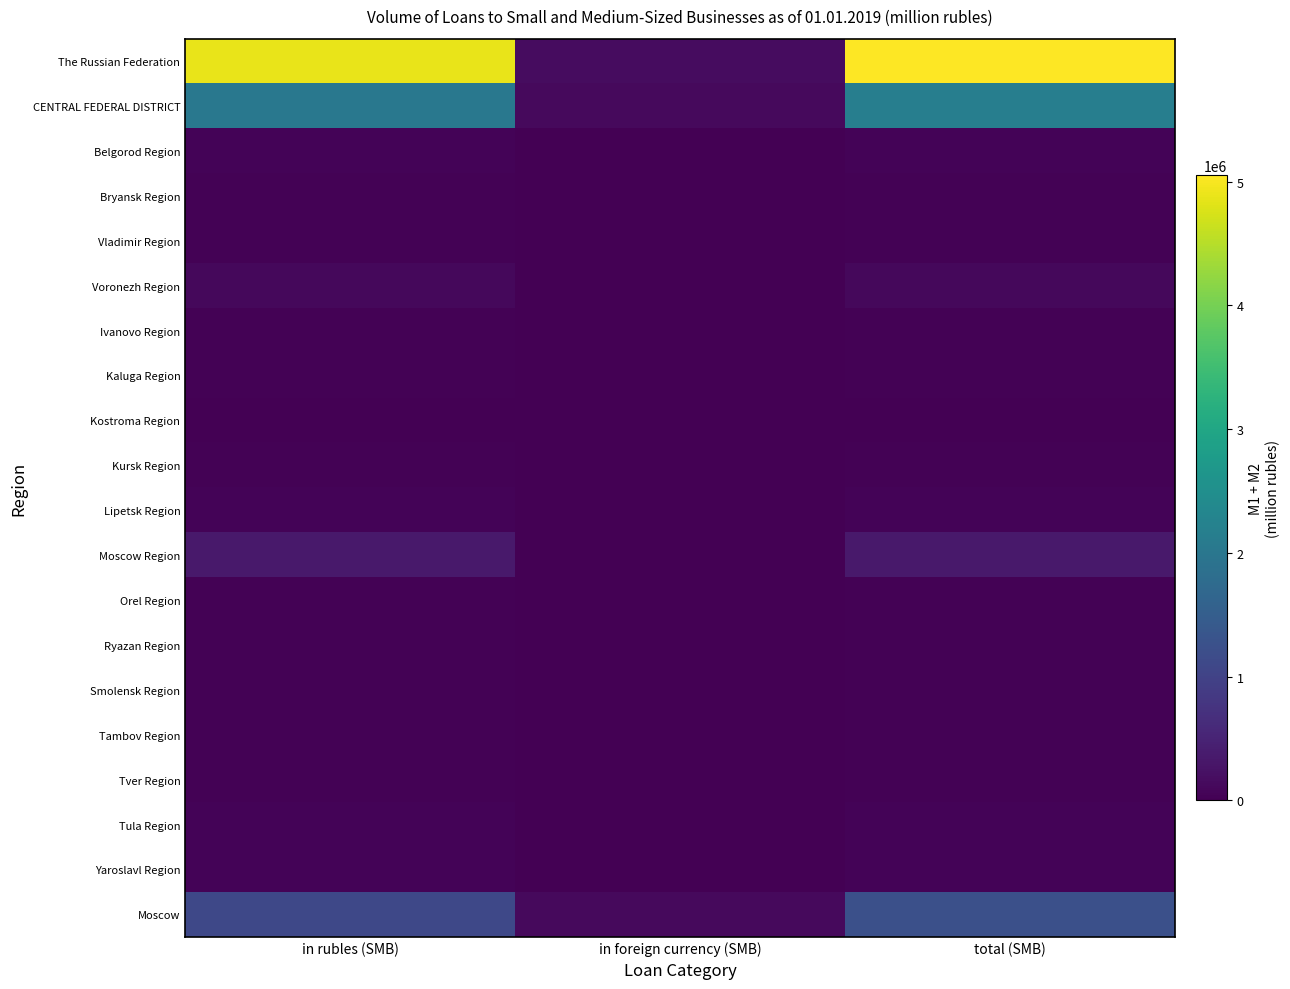

Count the number of data series in this chart.

20